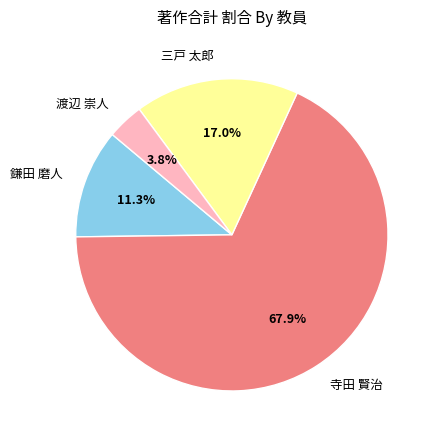

Which has a higher value, 渡辺 崇人 or 三戸 太郎?

三戸 太郎